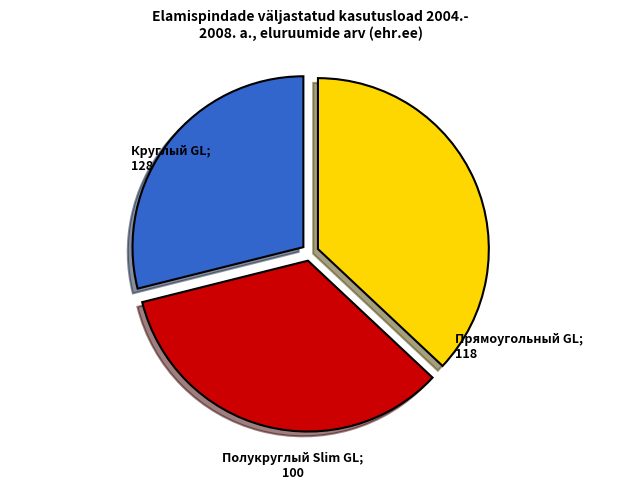

Is there any slice that represents more than half of the pie?

No